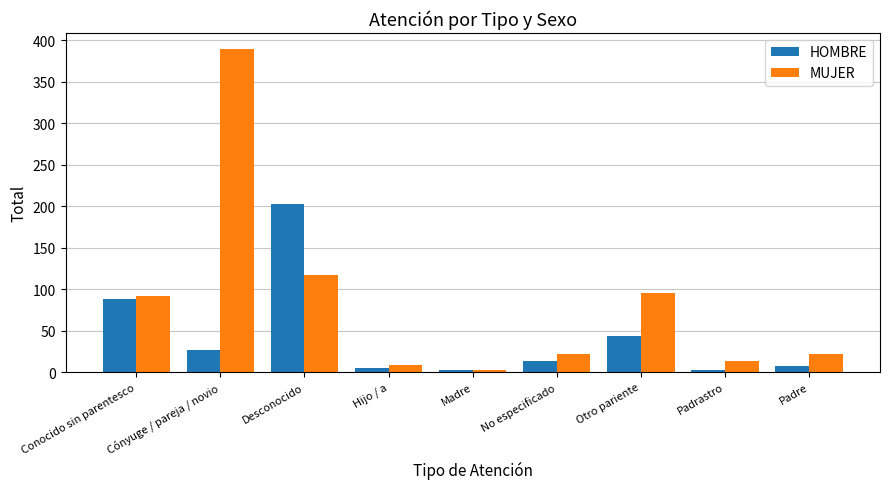

What is the total value across all series at Madre?

5